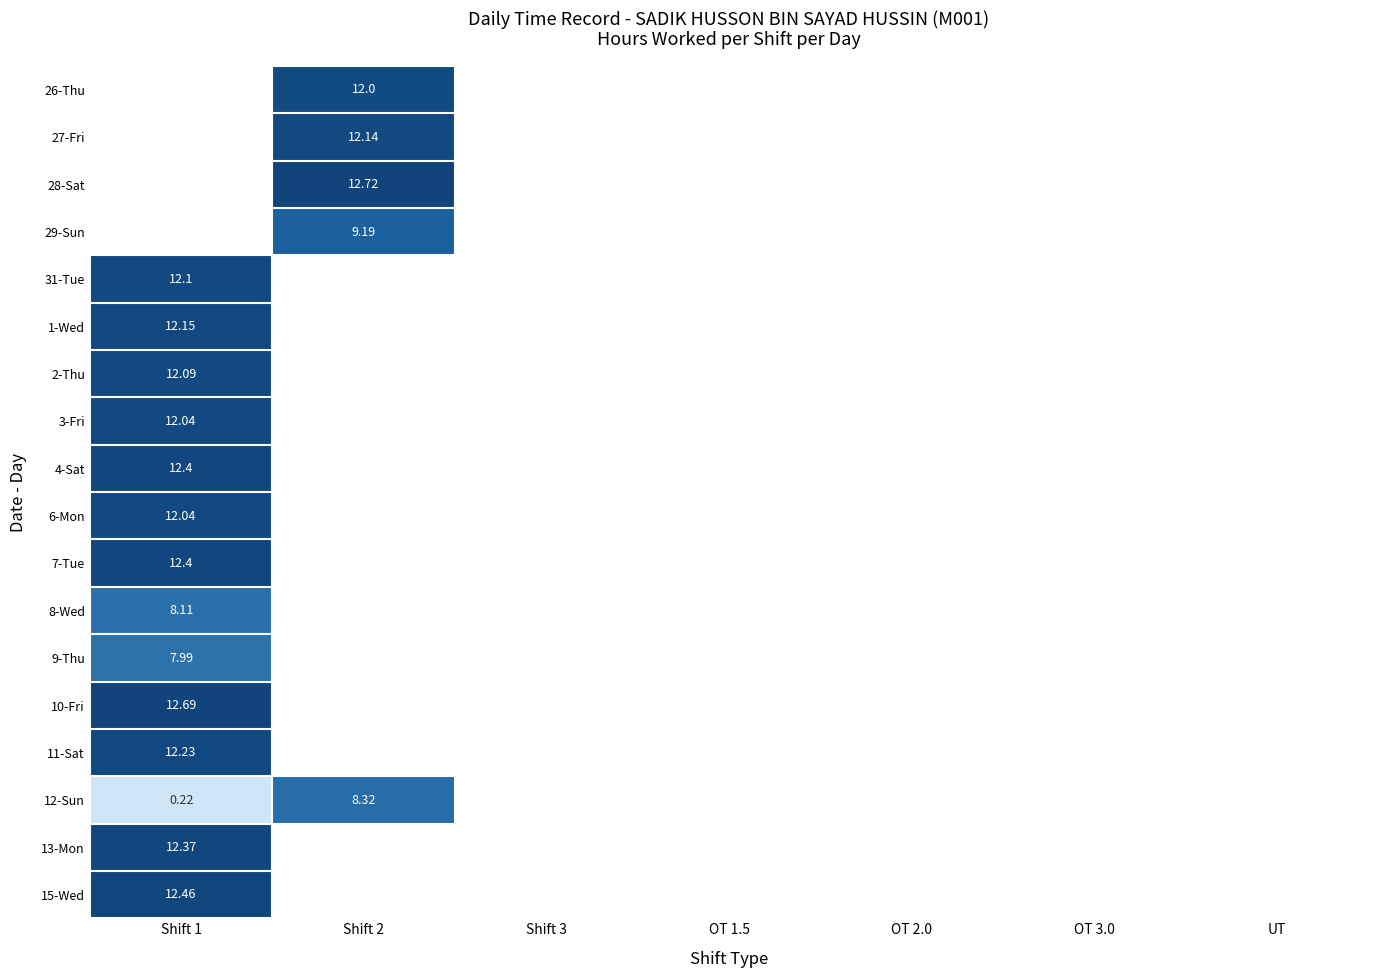

Which series has the largest range (max minus min)?

12-Sun